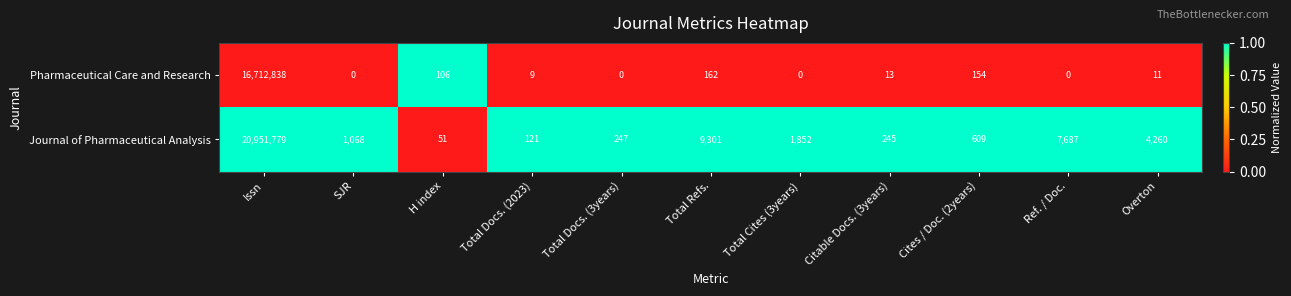

Rank the series by their maximum value, from lowest to highest.

Pharmaceutical Care and Research, Journal of Pharmaceutical Analysis